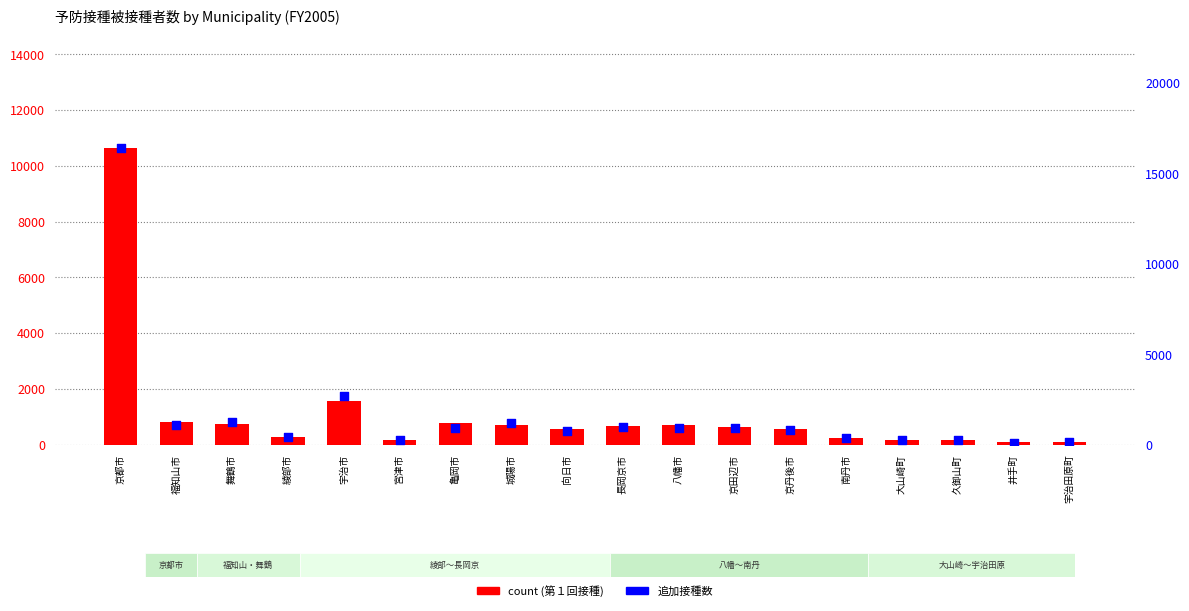

What are all the series names shown in the legend?

count, 追加接種数